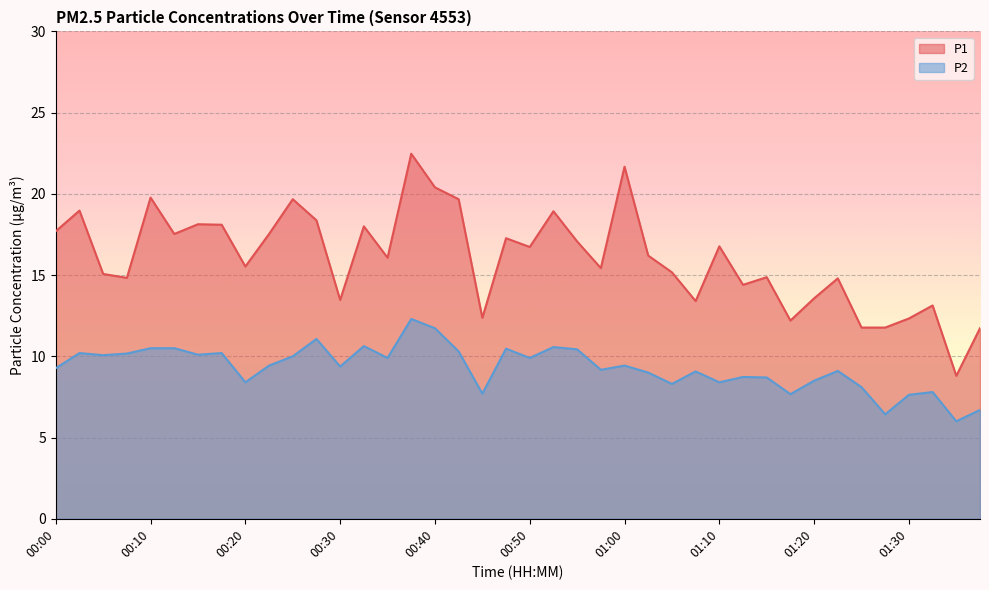

At 00:30, list the series in order from largest to smallest.

P1, P2